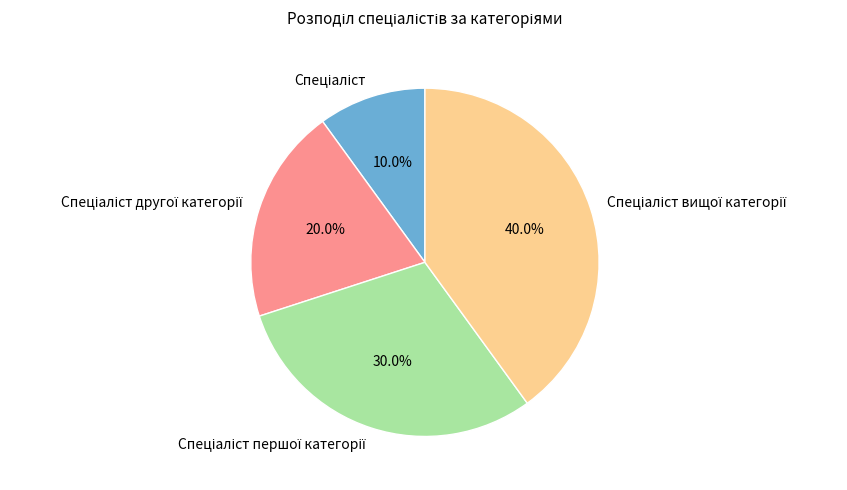

To the nearest percent, what is the average slice percentage?

25%